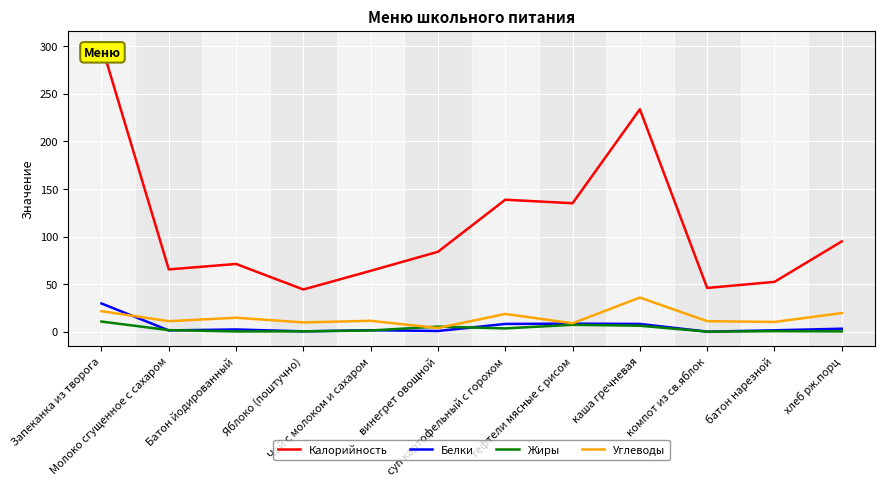

What are all the series names shown in the legend?

Калорийность, Белки, Жиры, Углеводы